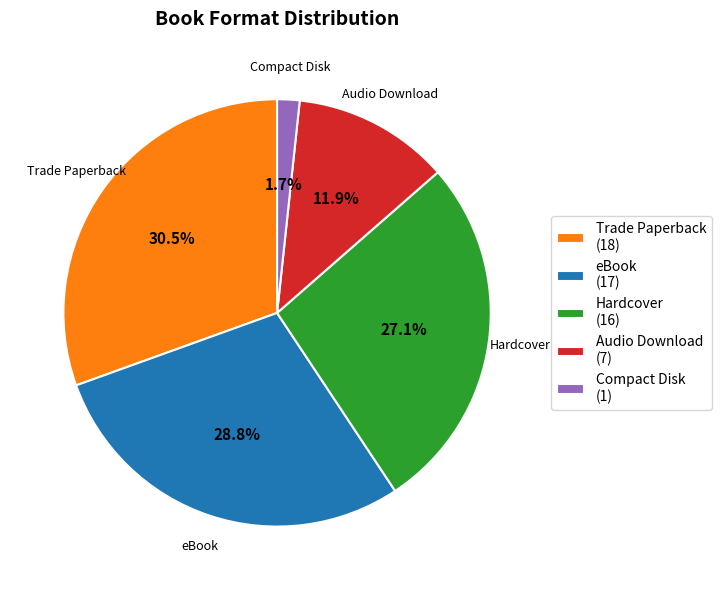

To the nearest percent, what is the combined percentage of Hardcover and Audio Download?

39%